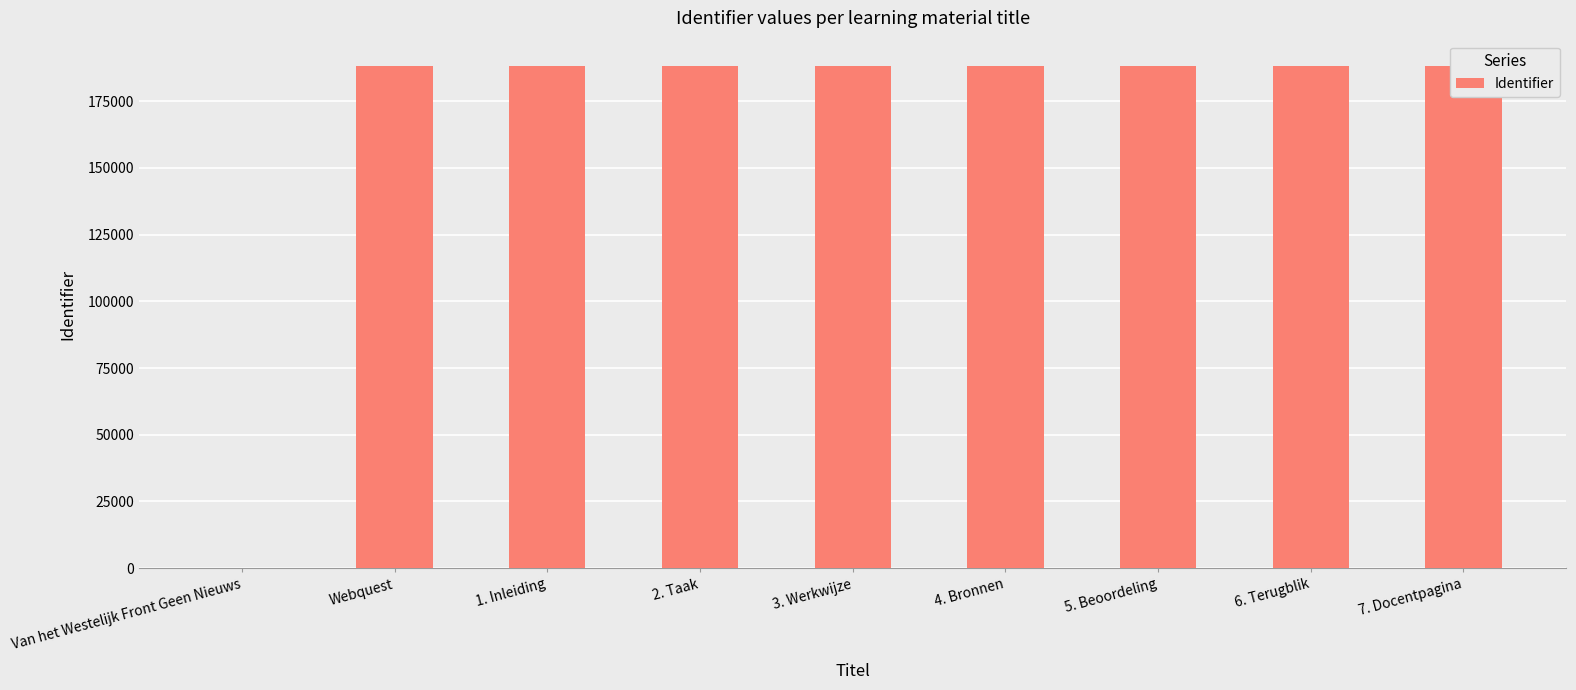

Rank the categories by value from highest to lowest.

7. Docentpagina, 6. Terugblik, 5. Beoordeling, 4. Bronnen, 3. Werkwijze, 2. Taak, 1. Inleiding, Webquest, Van het Westelijk Front Geen Nieuws